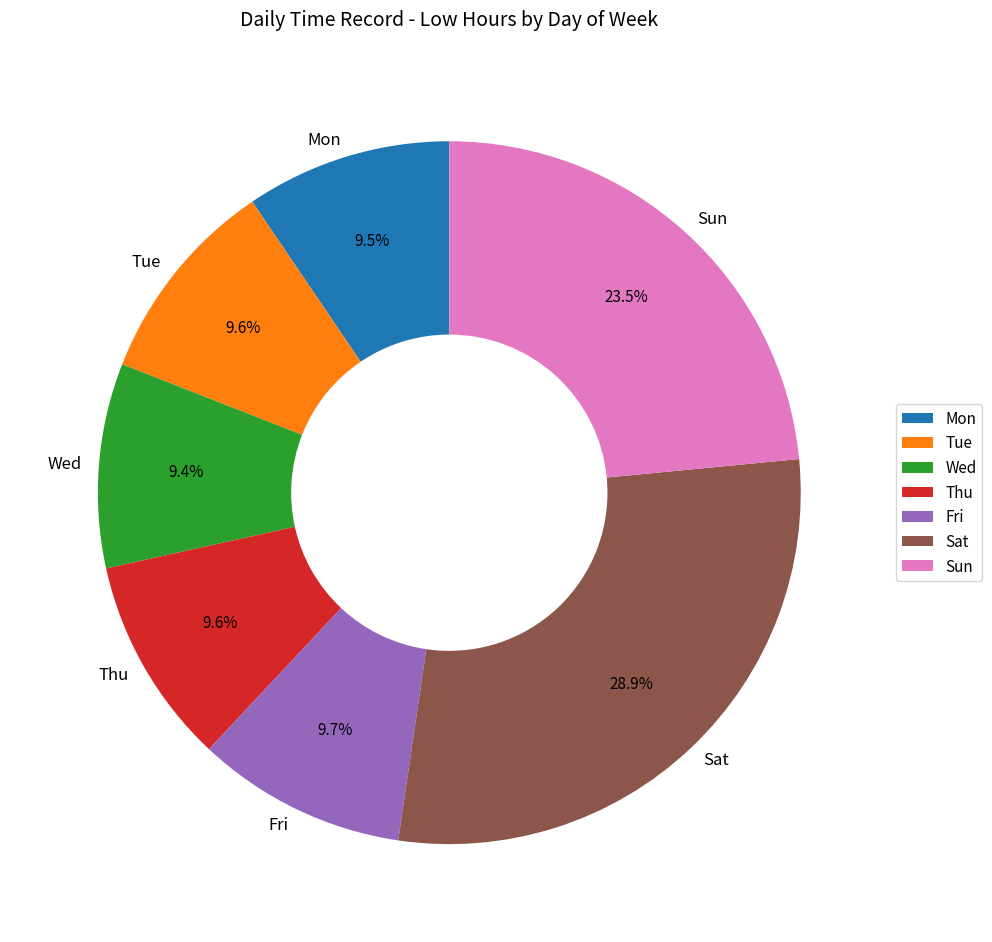

Is it true that Thu is 15% of the pie?

False